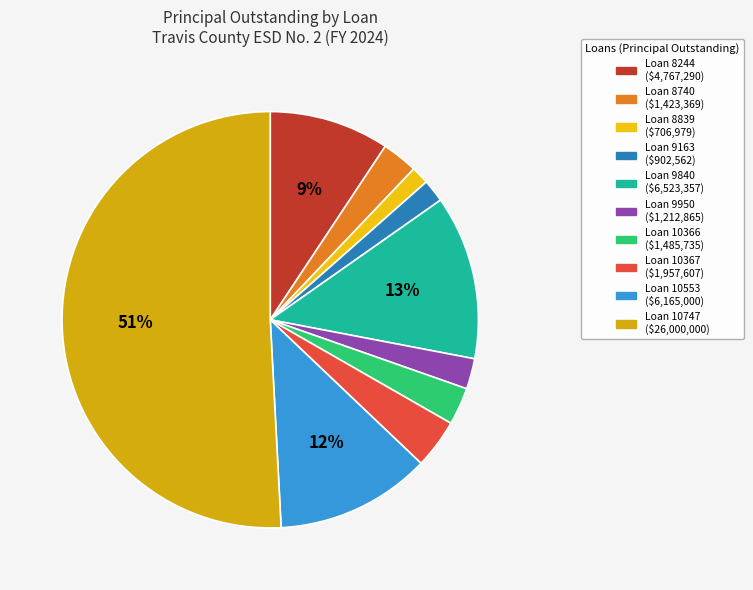

To the nearest percent, what is the difference between the largest and smallest slice percentages?

49%